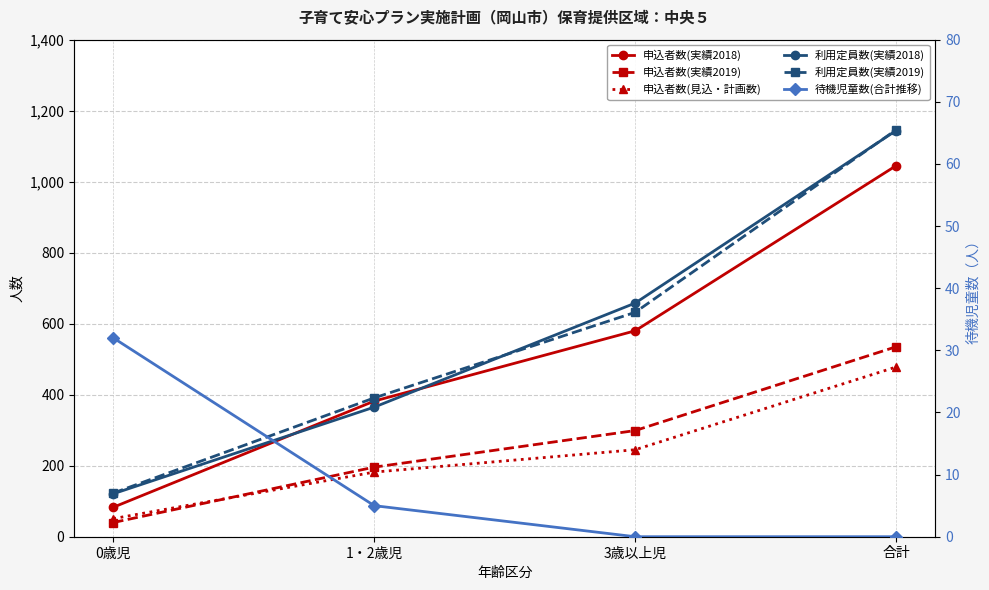

The 利用定員数(実績2019) series shows 391 at 1・2歳児. True or false?

True